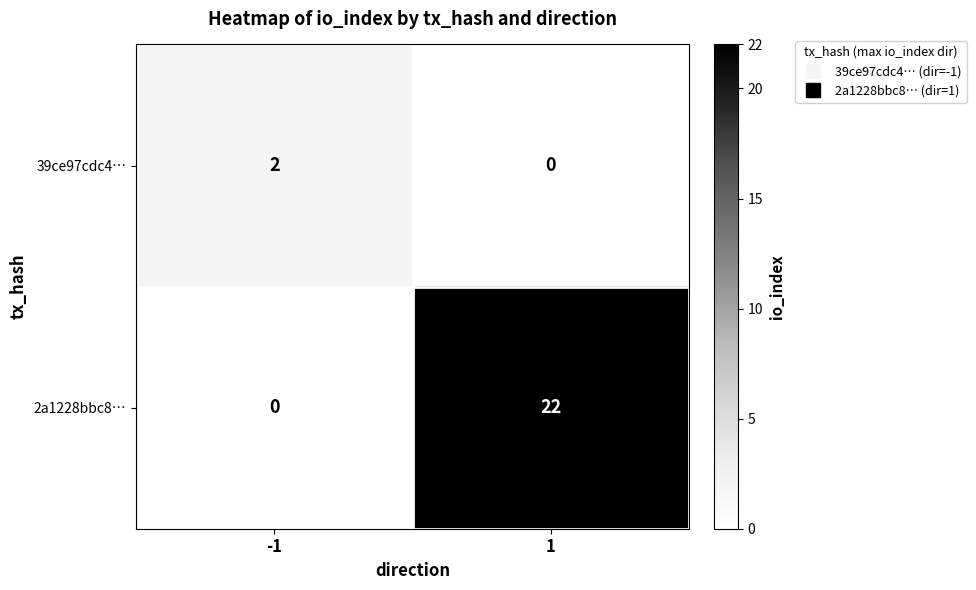

True or false: 2a1228bbc8… has a value of 8 at -1.

False